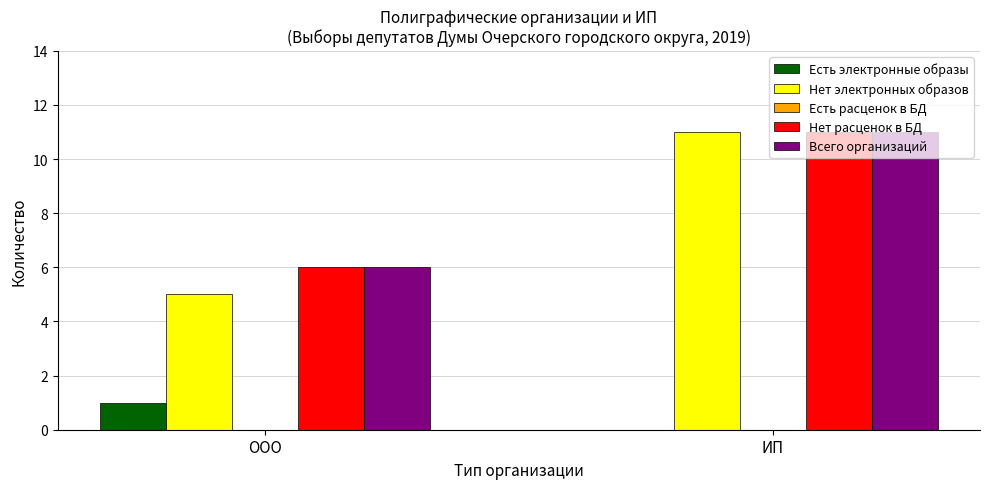

Which series has the widest spread of values?

Нет электронных образов